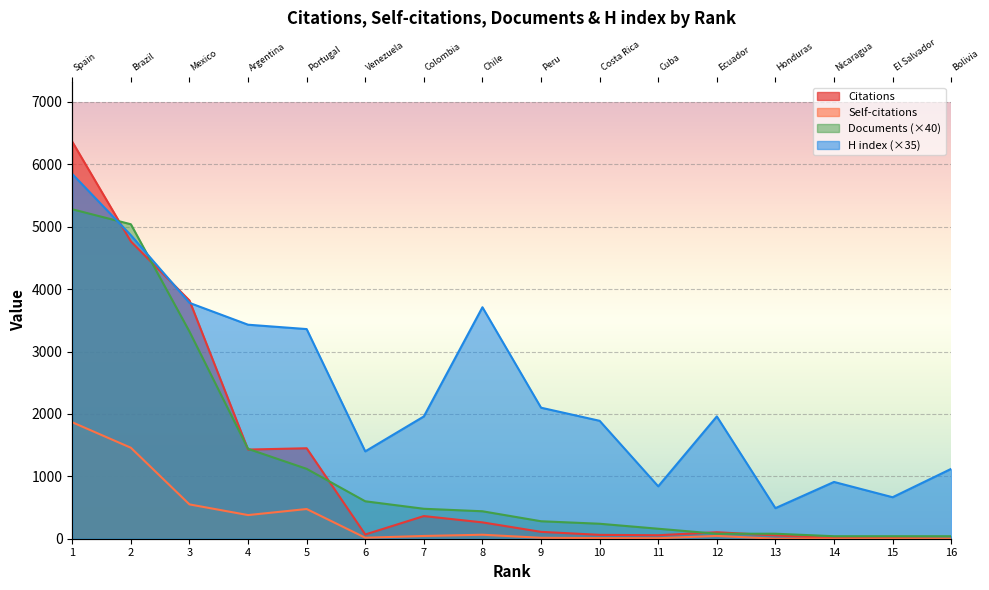

Rank the series by their maximum value, from highest to lowest.

Citations, H index, Documents, Self-citations